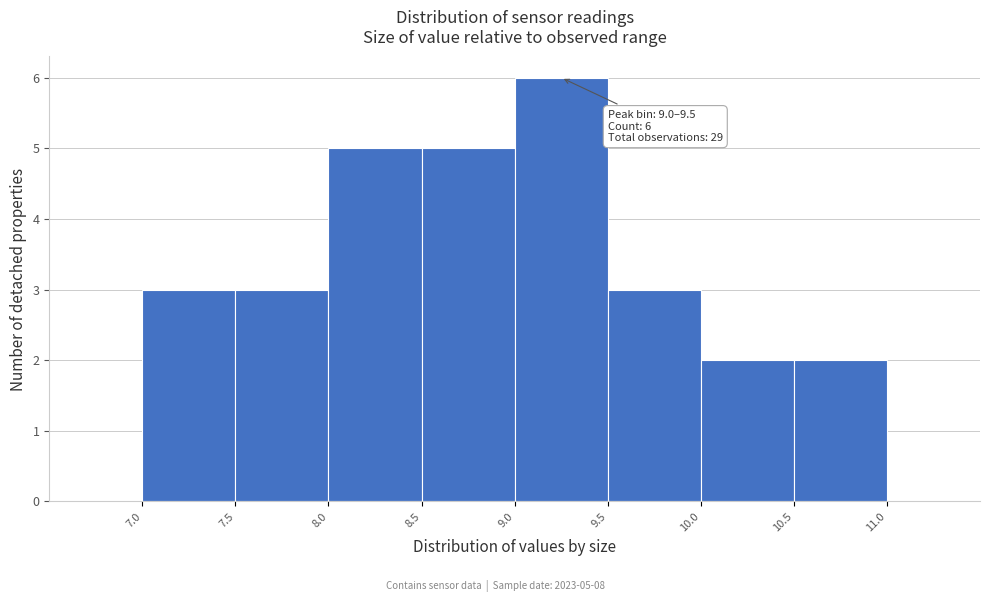

Which range on the x-axis has the tallest bar?

9.0 to 9.5